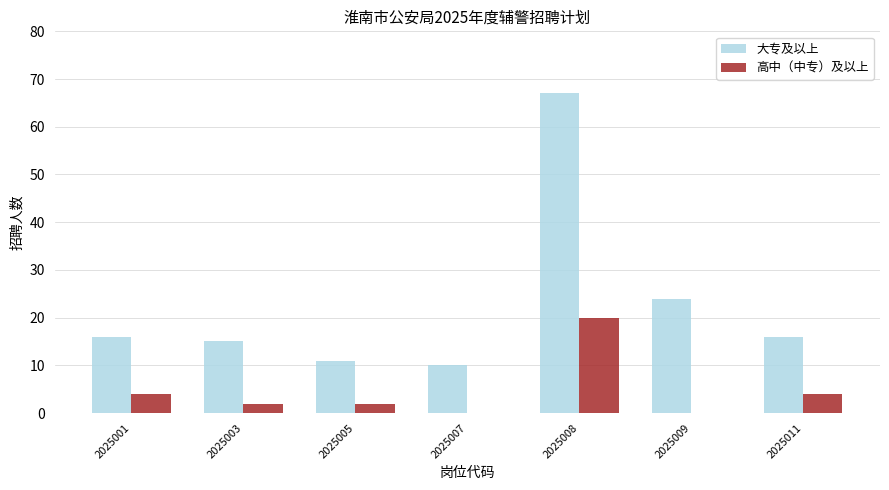

Which category has the highest value across all series?

2025008